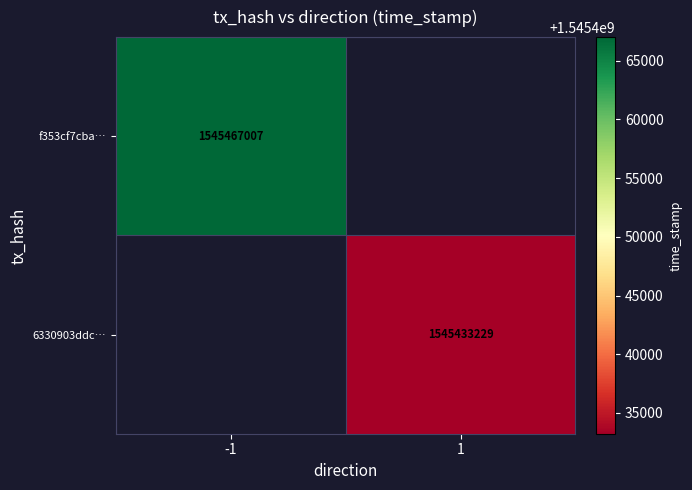

The value of 6330903ddc… at 1 is 1545433229. True or false?

True